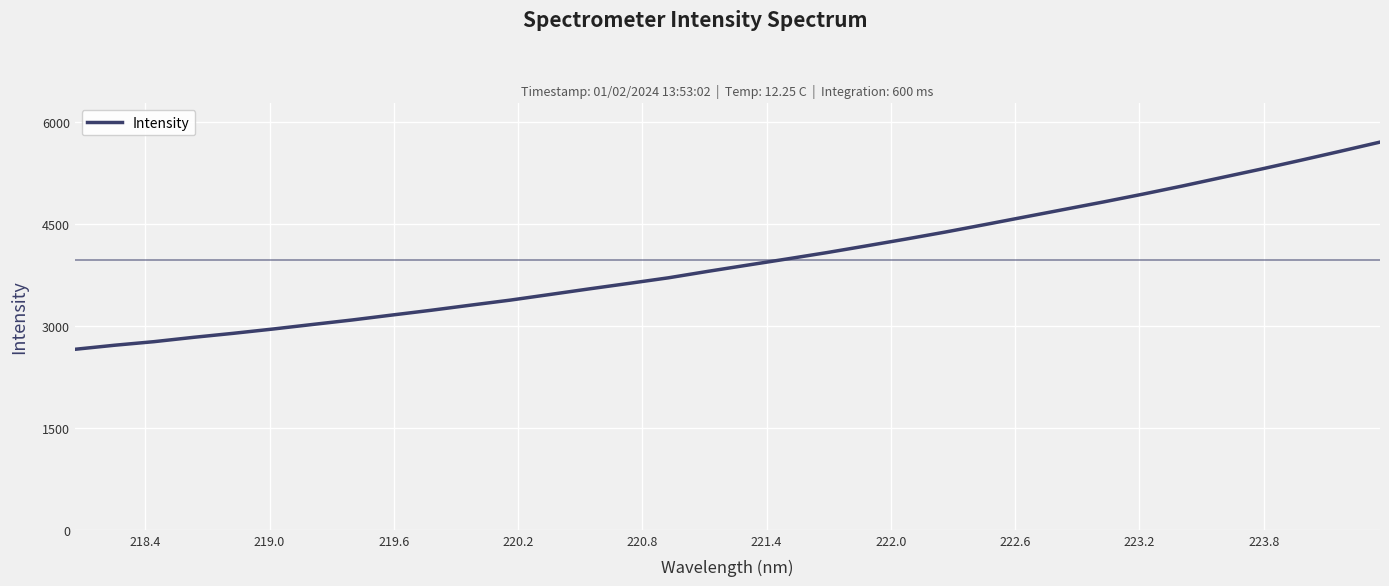

What is the minimum value shown in the chart?

2652.4